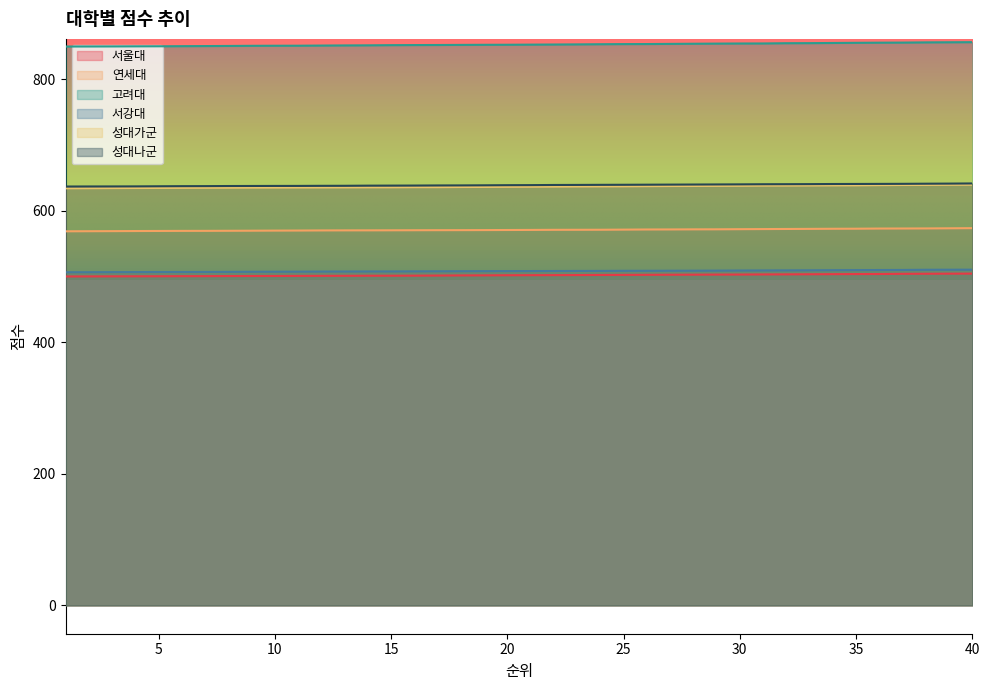

At which category is the sum across all series the highest?

40